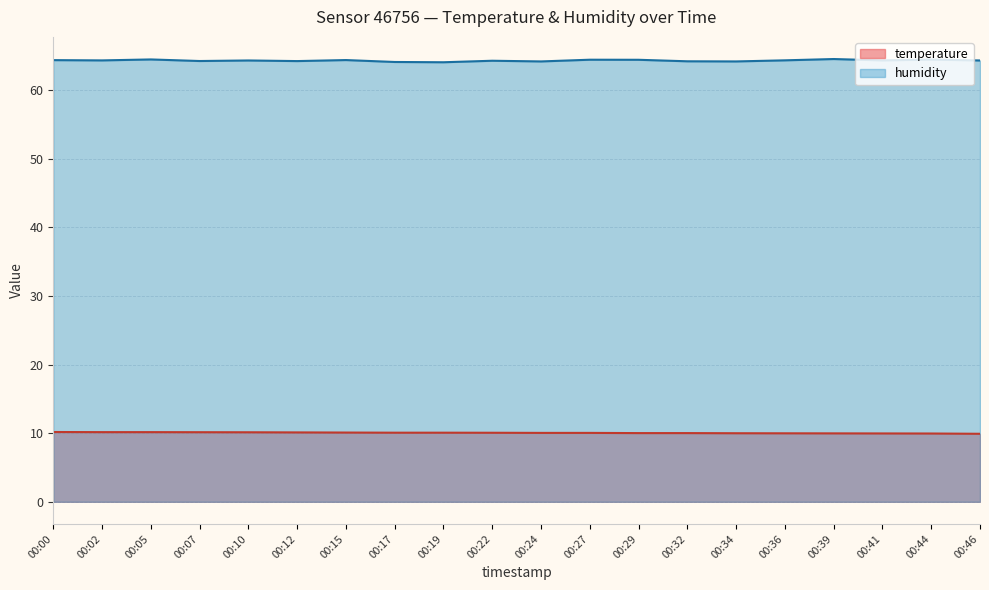

At which category is the sum across all series the highest?

00:05